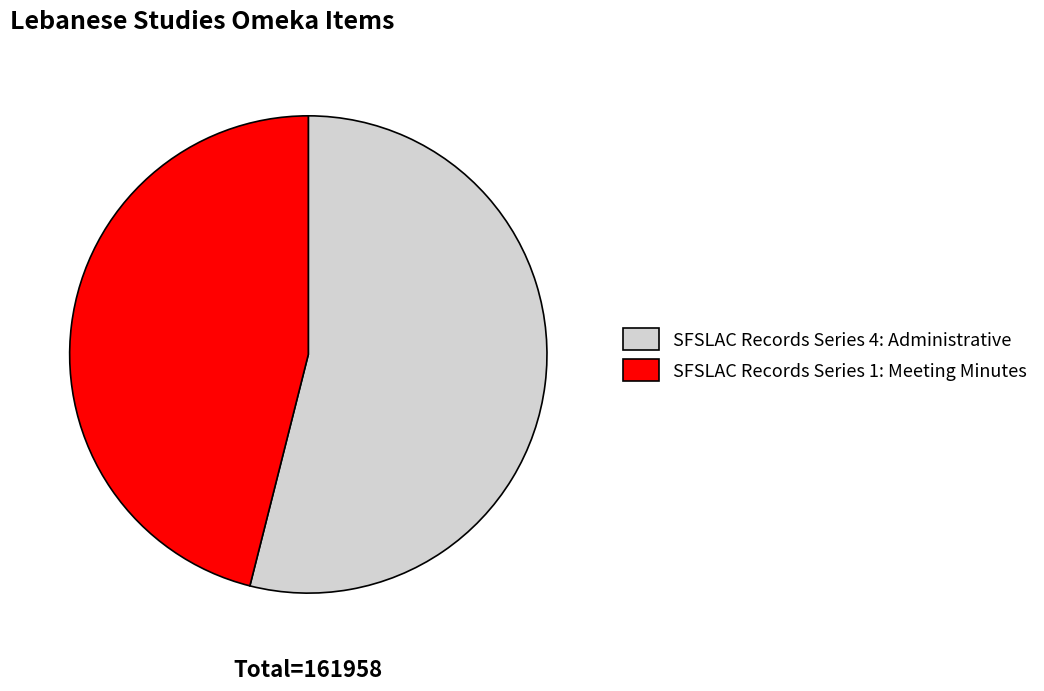

Which slice is the smallest?

SFSLAC Records Series 1: Meeting Minutes